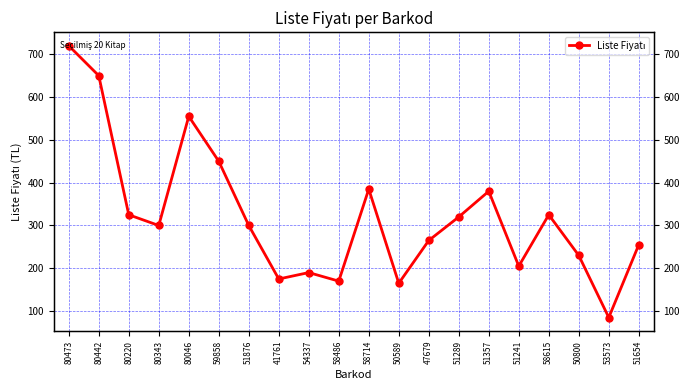

What is the change in value from 51876 to 58486?

-130